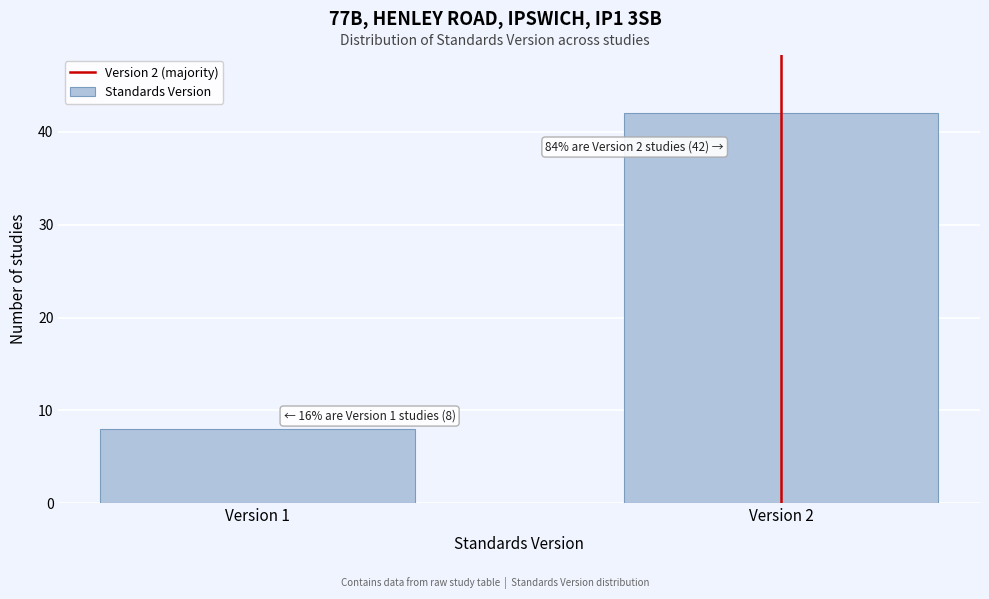

Reading left to right, what are all the values shown in this chart?

8	42